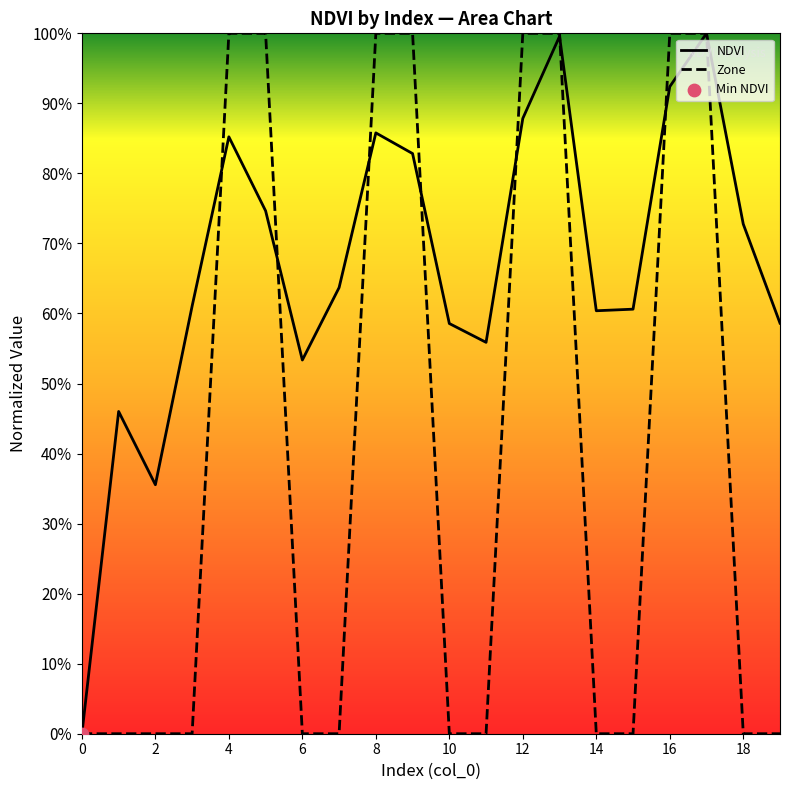

At which category is the sum across all series the highest?

17